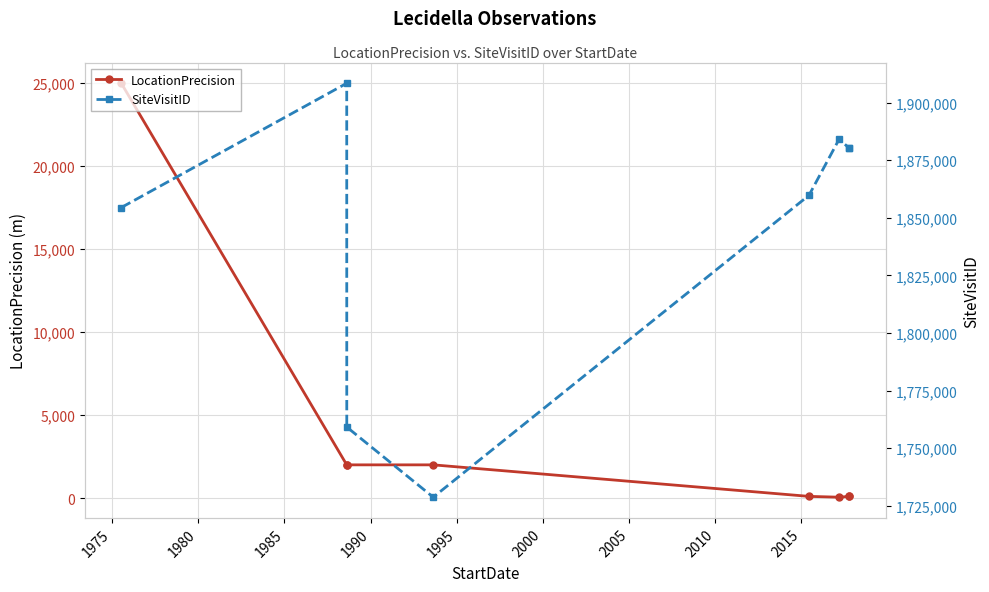

How many data points in LocationPrecision are less than 2000?

4